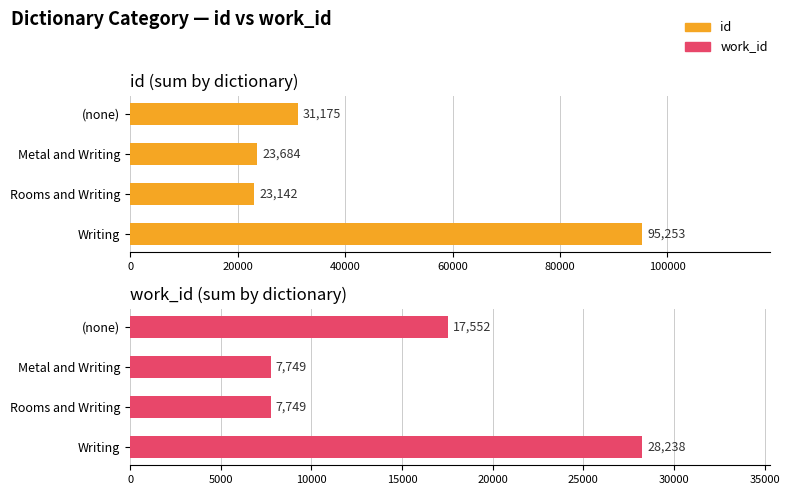

What is the difference between the maximum and second lowest values in the work_id series?

20489